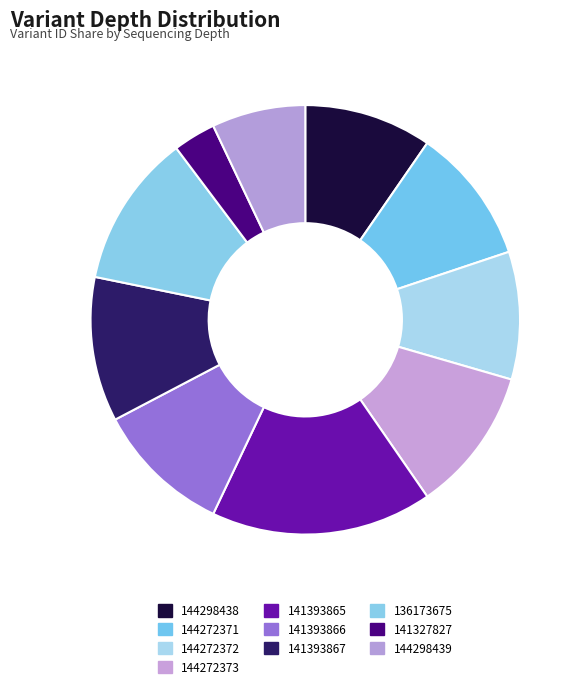

Rank the categories by value from lowest to highest.

141327827, 144298439, 144298438, 144272372, 144272371, 141393866, 144272373, 141393867, 136173675, 141393865